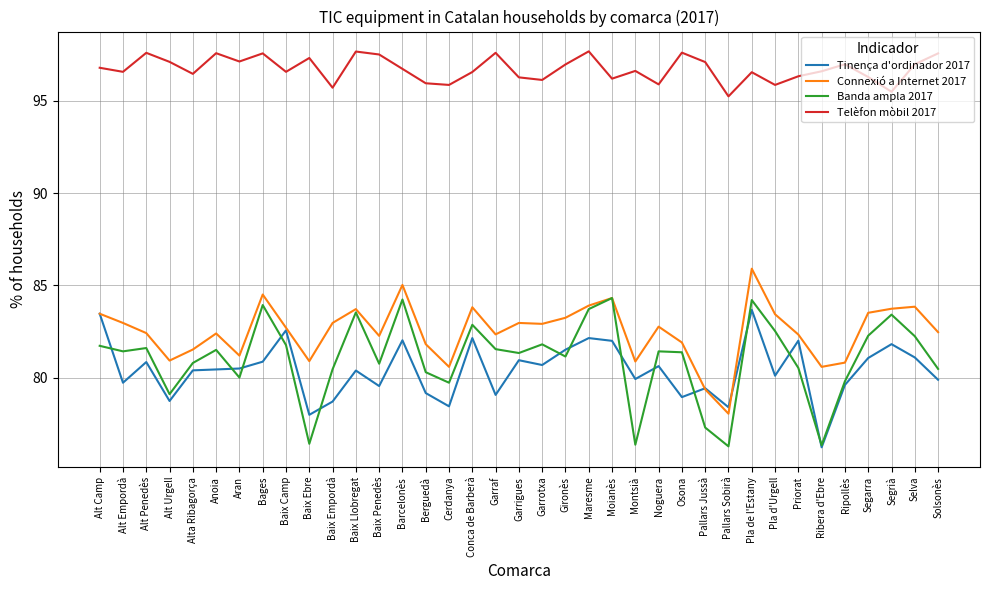

What is the greatest value displayed?

97.7